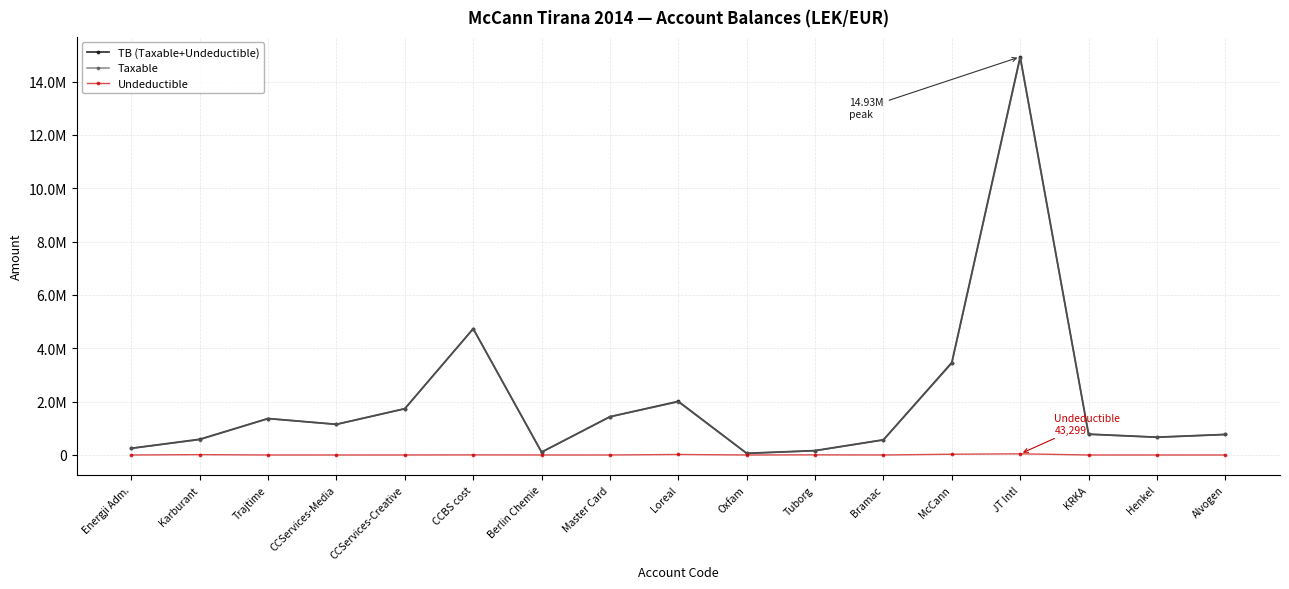

Reading left to right, transcribe all the data shown in this chart.

TB (Taxable+Undeductible): Energji Adm.=250227.1	Karburant=588118.9	Trajtime=1366068.5	CCServices-Media=1149043.7	CCServices-Creative=1735151.5	CCBS cost=4735066.9	Berlin Chemie=105900.0	Master Card=1434003.2	Loreal=2010362.2	Oxfam=61813.2	Tuborg=163090.0	Bramac=567460.5	McCann=3465988.5	JT Intl=14931158.8	KRKA=779642.1	Henkel=666085.5	Alvogen=769080.9
Taxable: Energji Adm.=250227.1	Karburant=575296.9	Trajtime=1366068.5	CCServices-Media=1149043.7	CCServices-Creative=1735151.5	CCBS cost=4731146.9	Berlin Chemie=105900.0	Master Card=1433753.2	Loreal=1991862.2	Oxfam=61813.2	Tuborg=157990.0	Bramac=567460.5	McCann=3437988.5	JT Intl=14887859.8	KRKA=779642.1	Henkel=666085.5	Alvogen=769080.9
Undeductible: Energji Adm.=0.0	Karburant=12822.0	Trajtime=0.0	CCServices-Media=0.0	CCServices-Creative=0.0	CCBS cost=3920.0	Berlin Chemie=0.0	Master Card=250.0	Loreal=18500.0	Oxfam=0.0	Tuborg=5100.0	Bramac=0.0	McCann=28000.0	JT Intl=43299.0	KRKA=0.0	Henkel=0.0	Alvogen=0.0